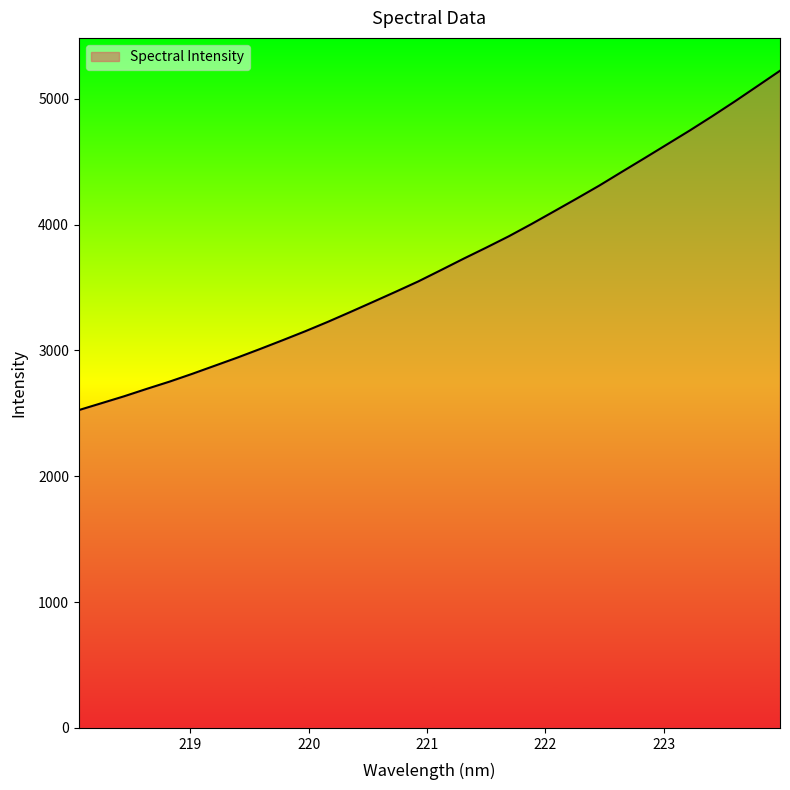

What is the maximum value shown in the chart?

5222.2